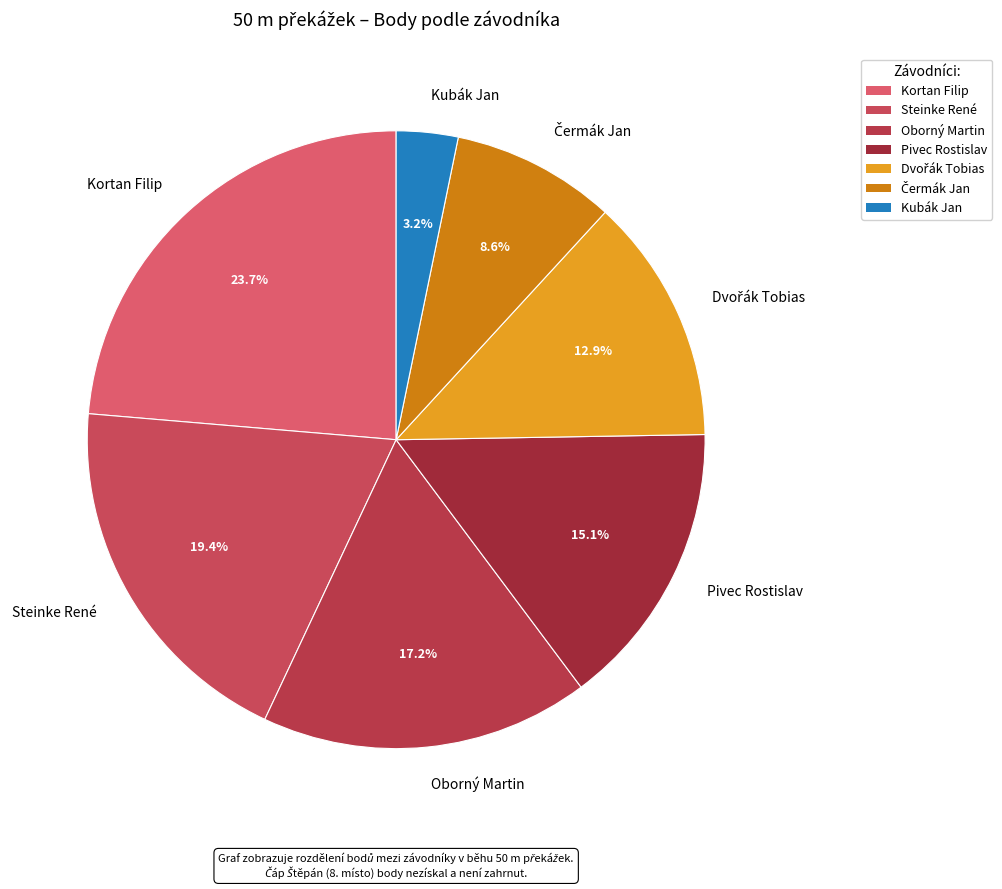

To the nearest percent, what is the combined percentage of Steinke René and Kortan Filip?

43%